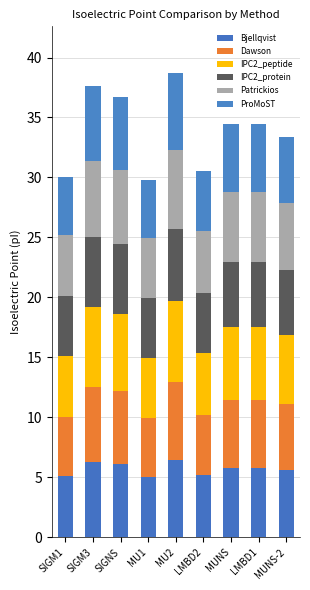

Rank the series by their maximum value, from highest to lowest.

IPC2_peptide, Patrickios, Dawson, ProMoST, Bjellqvist, IPC2_protein